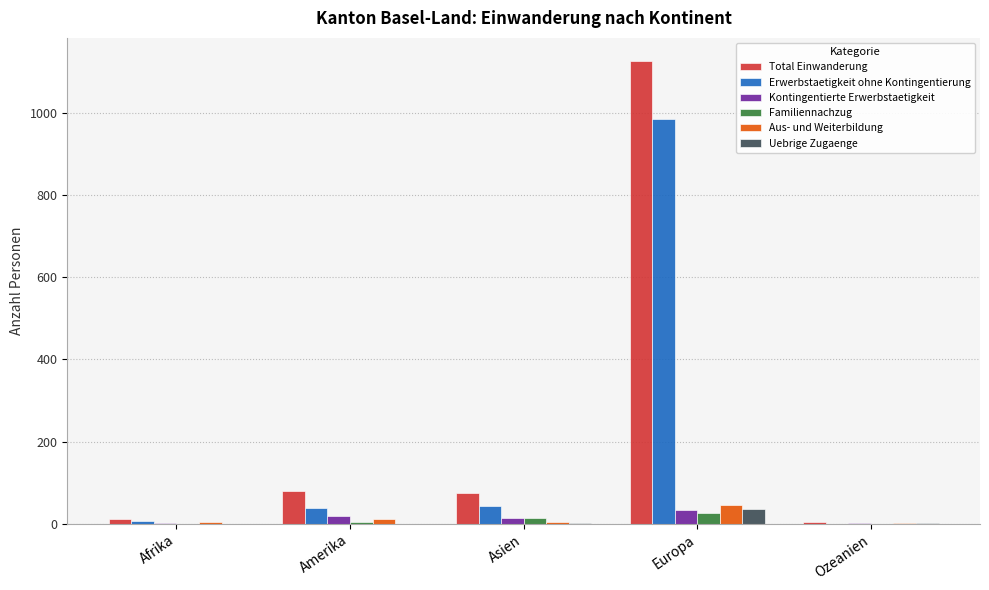

What is the sum of all Uebrige Zugaenge values?

39